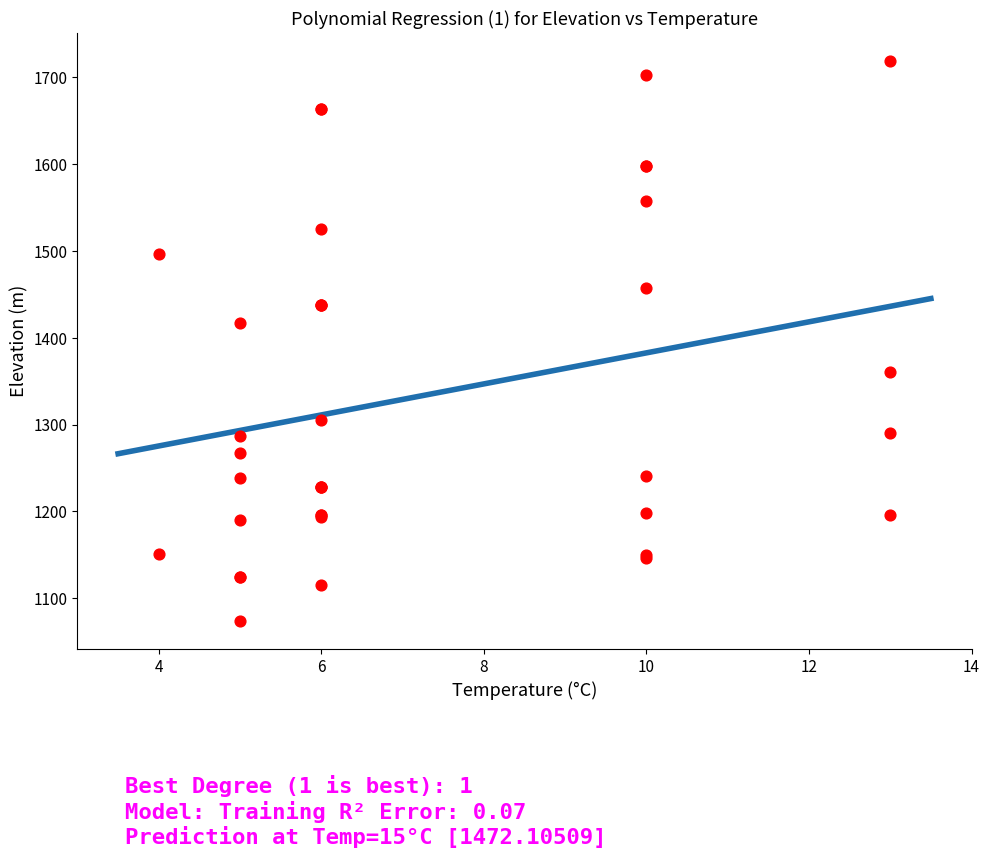

What Y value in the scatter plot is closest to 1396?

1417.5